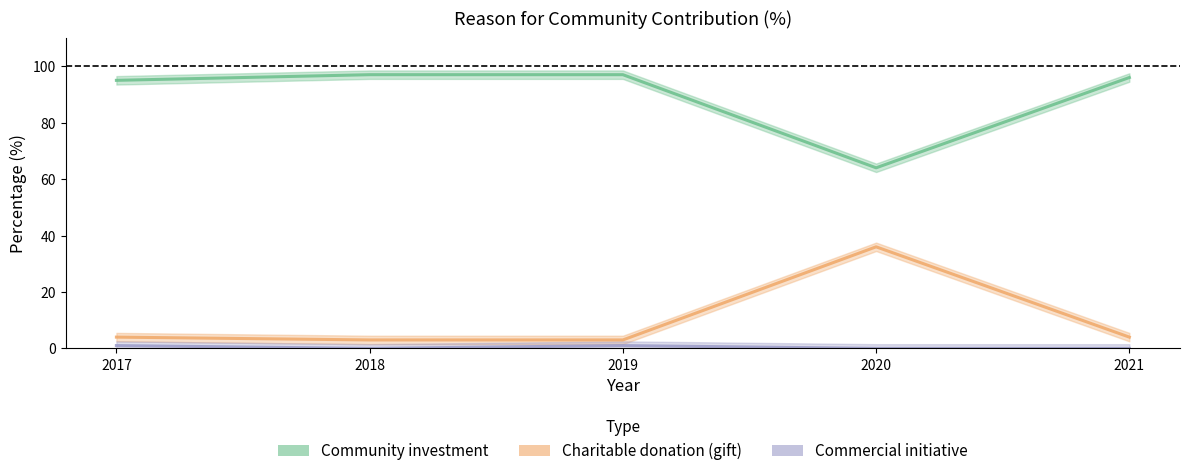

What is the average value of the Charitable donation (gift) series?

10